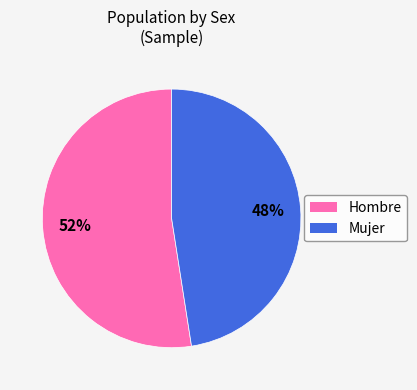

Approximately how many times larger is the value at Mujer compared to Hombre?

0.9